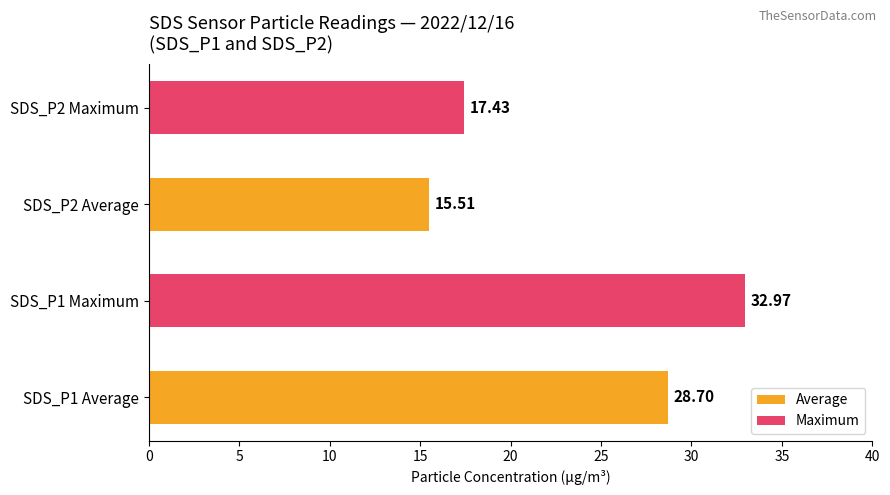

What is the sum of all values?

94.6